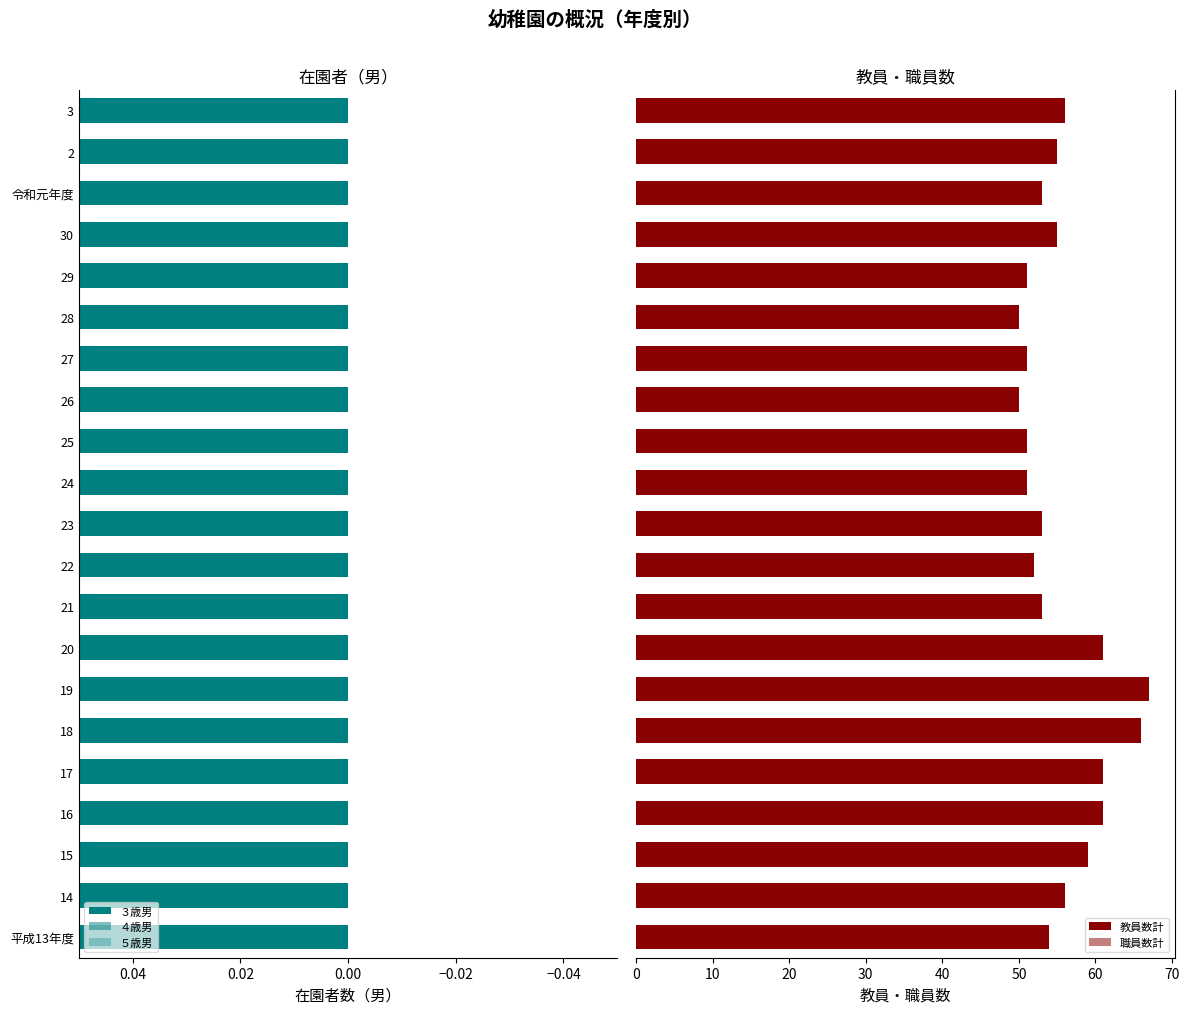

The 教員数計 series shows 19 at 26. True or false?

False